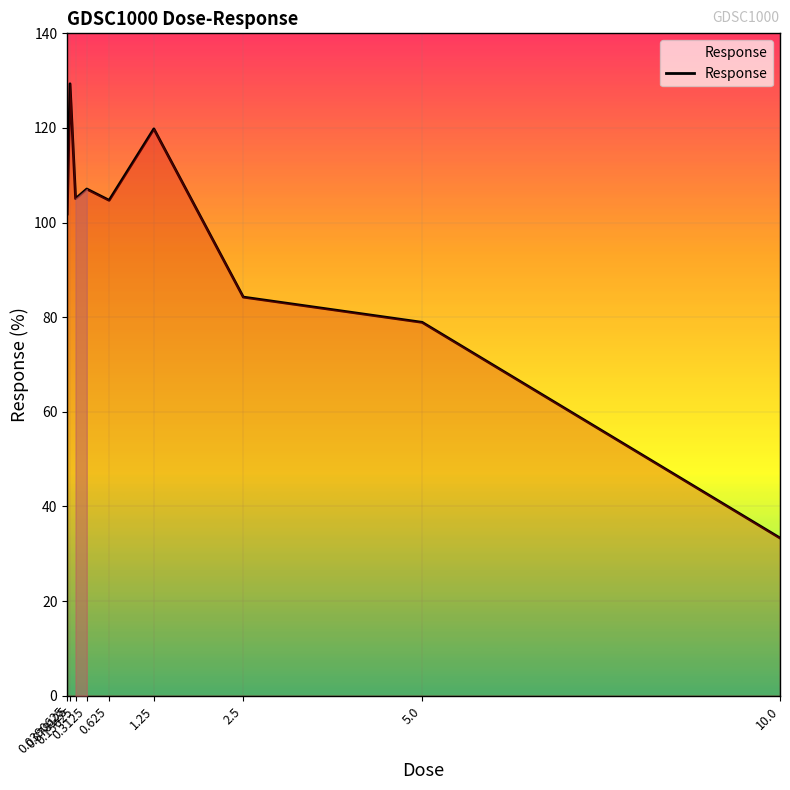

What is the smallest value displayed?

33.3